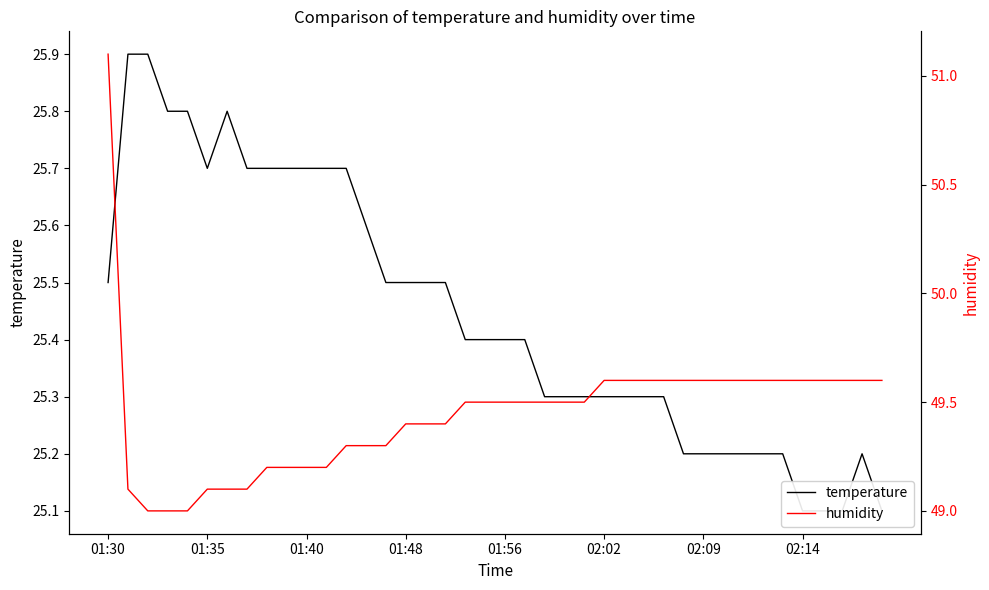

True or false: temperature and humidity cross at least once.

False